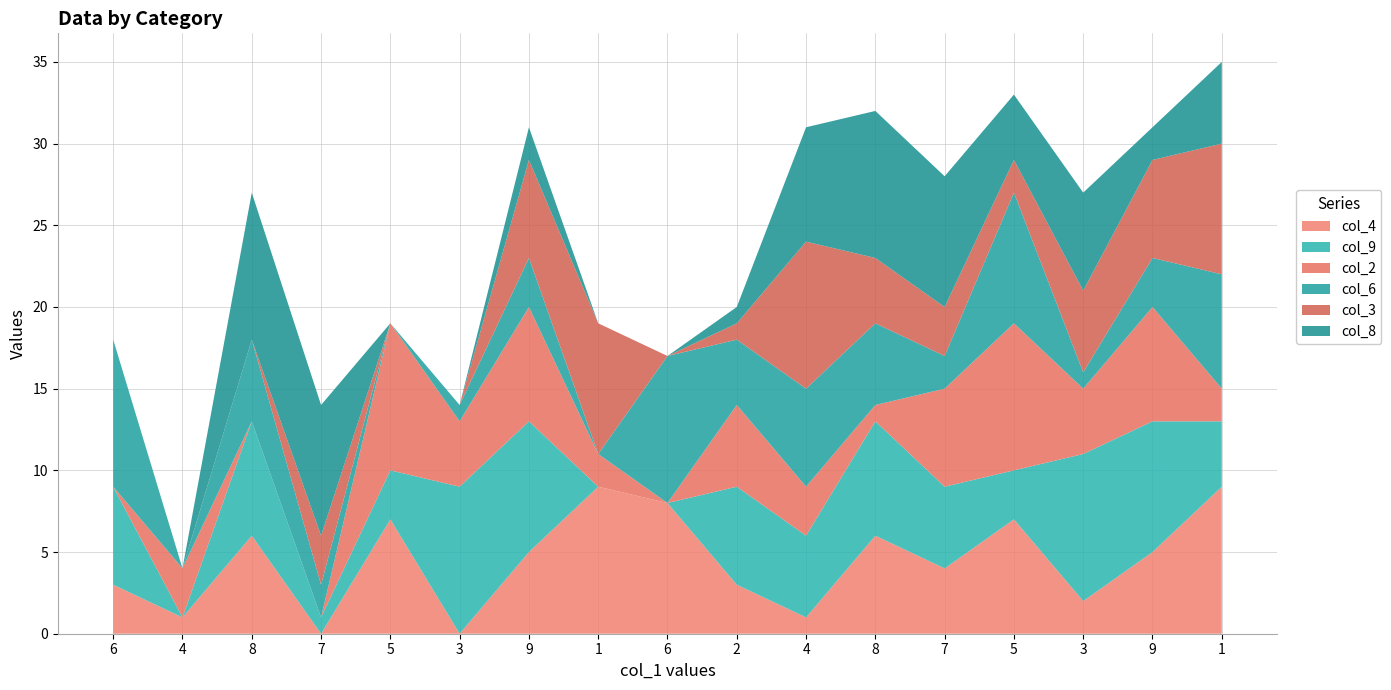

Reading left to right, what are all the values shown in this chart?

col_4: 6=3	4=1	8=6	7=0	5=7	3=0	9=5	1=9	6=8	2=3	4=1	8=6	7=4	5=7	3=2	9=5	1=9
col_9: 6=6	4=0	8=7	7=1	5=3	3=9	9=8	1=0	6=0	2=6	4=5	8=7	7=5	5=3	3=9	9=8	1=4
col_2: 6=0	4=3	8=0	7=0	5=9	3=4	9=7	1=2	6=0	2=5	4=3	8=1	7=6	5=9	3=4	9=7	1=2
col_6: 6=9	4=0	8=5	7=2	5=0	3=1	9=3	1=0	6=9	2=4	4=6	8=5	7=2	5=8	3=1	9=3	1=7
col_3: 6=0	4=0	8=0	7=3	5=0	3=0	9=6	1=8	6=0	2=1	4=9	8=4	7=3	5=2	3=5	9=6	1=8
col_8: 6=0	4=0	8=9	7=8	5=0	3=0	9=2	1=0	6=0	2=1	4=7	8=9	7=8	5=4	3=6	9=2	1=5